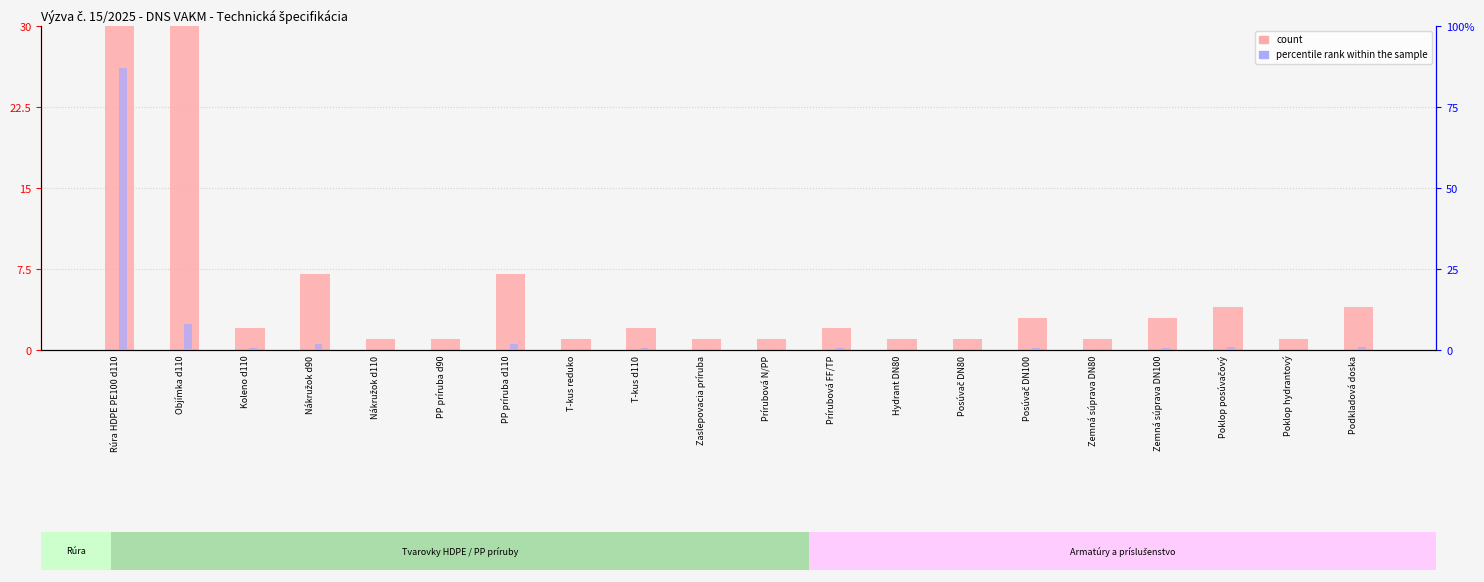

Which series has the largest total across all categories?

count